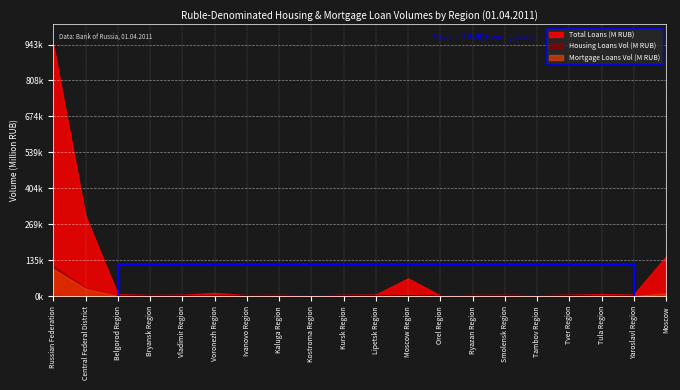

List the series in order of their peak value, highest first.

Total Loans (M RUB), Housing Loans Vol (M RUB), Mortgage Loans Vol (M RUB)